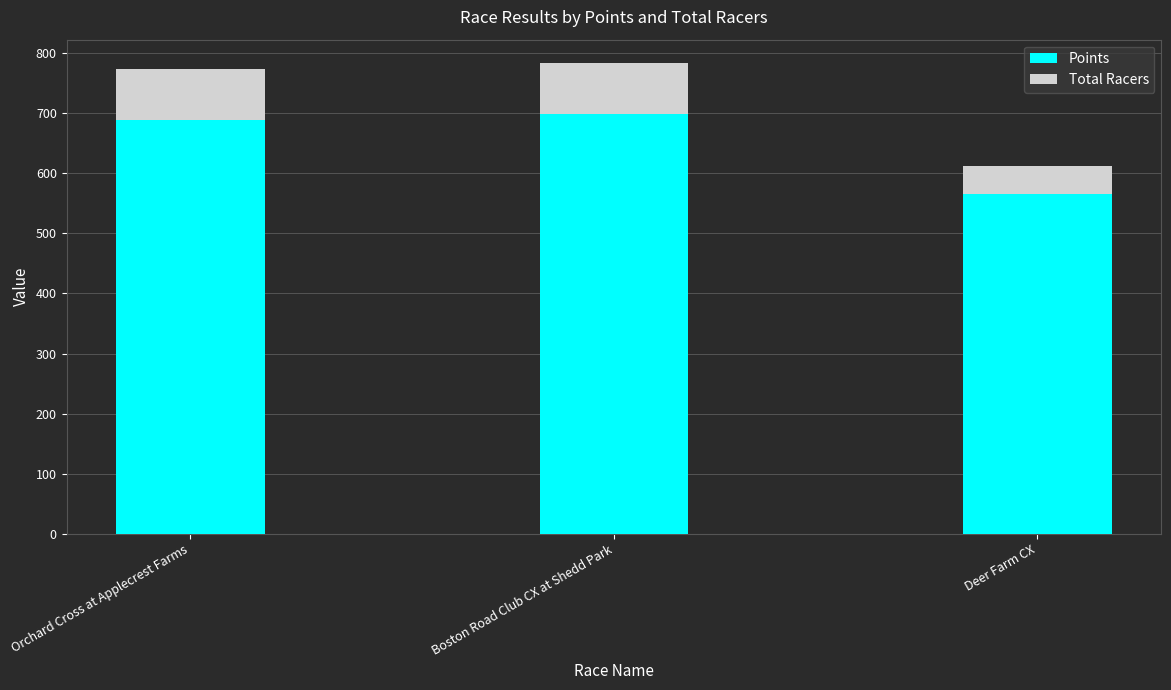

What are all the series names shown in the legend?

Points, Total Racers